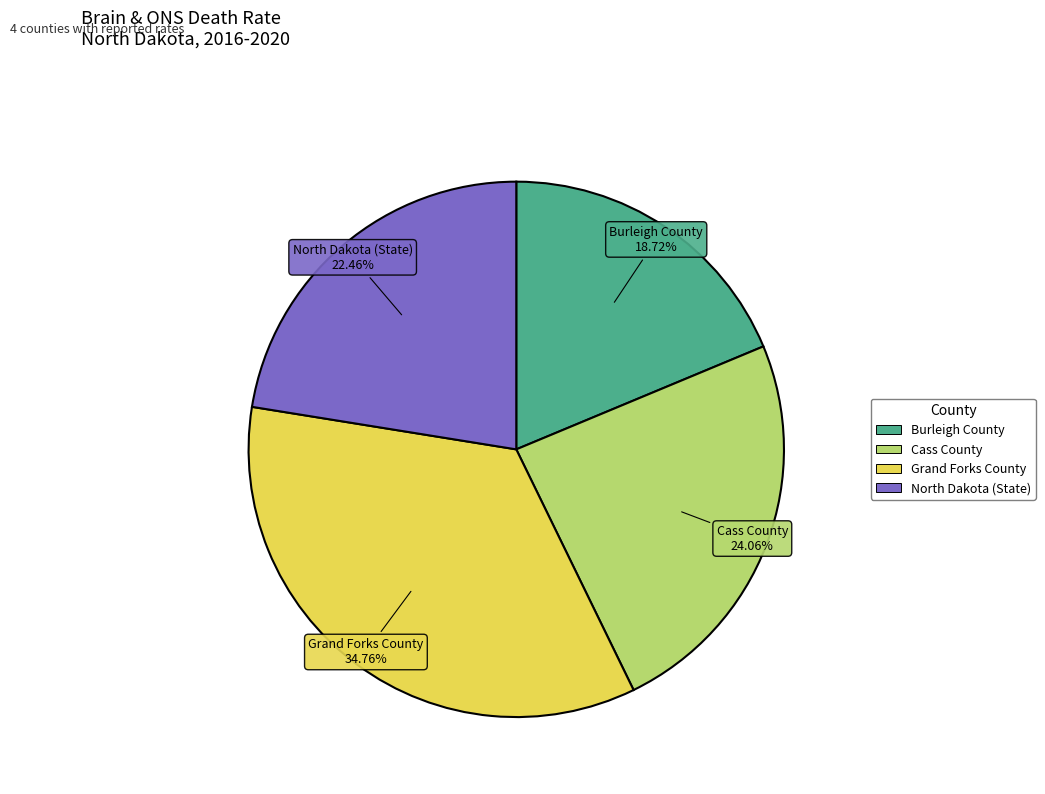

Is it true that Burleigh County is 26% of the pie?

False